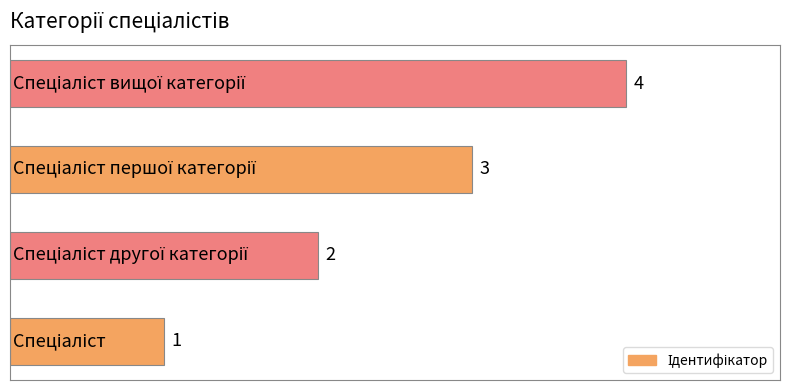

How many values are between 2 and 4?

3